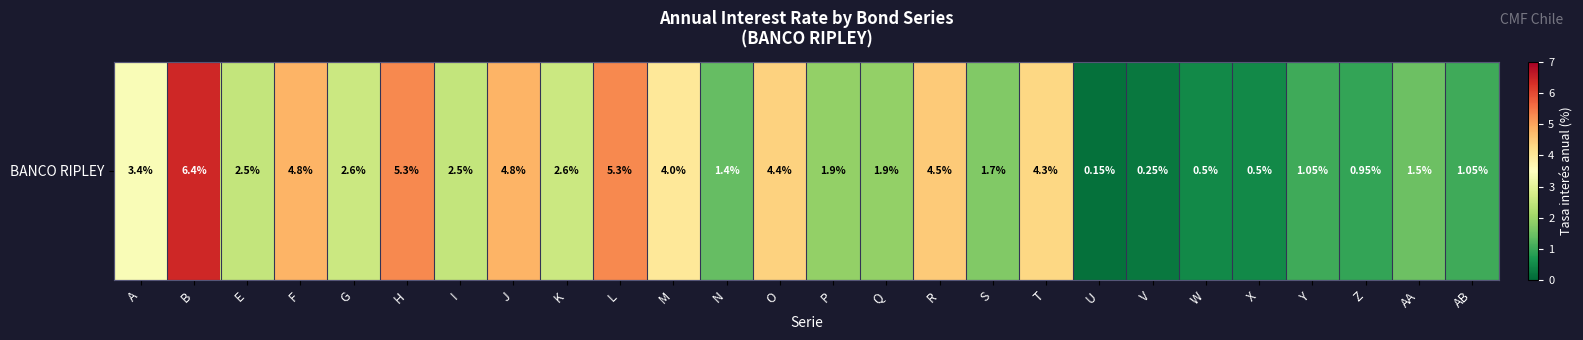

Which has a higher value, K or Y?

K